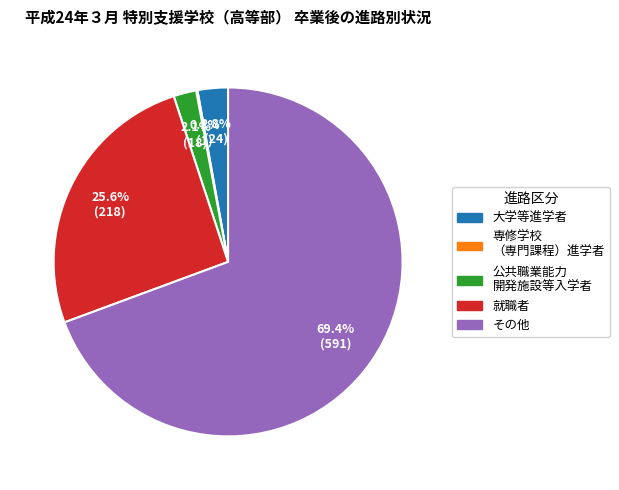

Is there any slice that represents more than half of the pie?

Yes